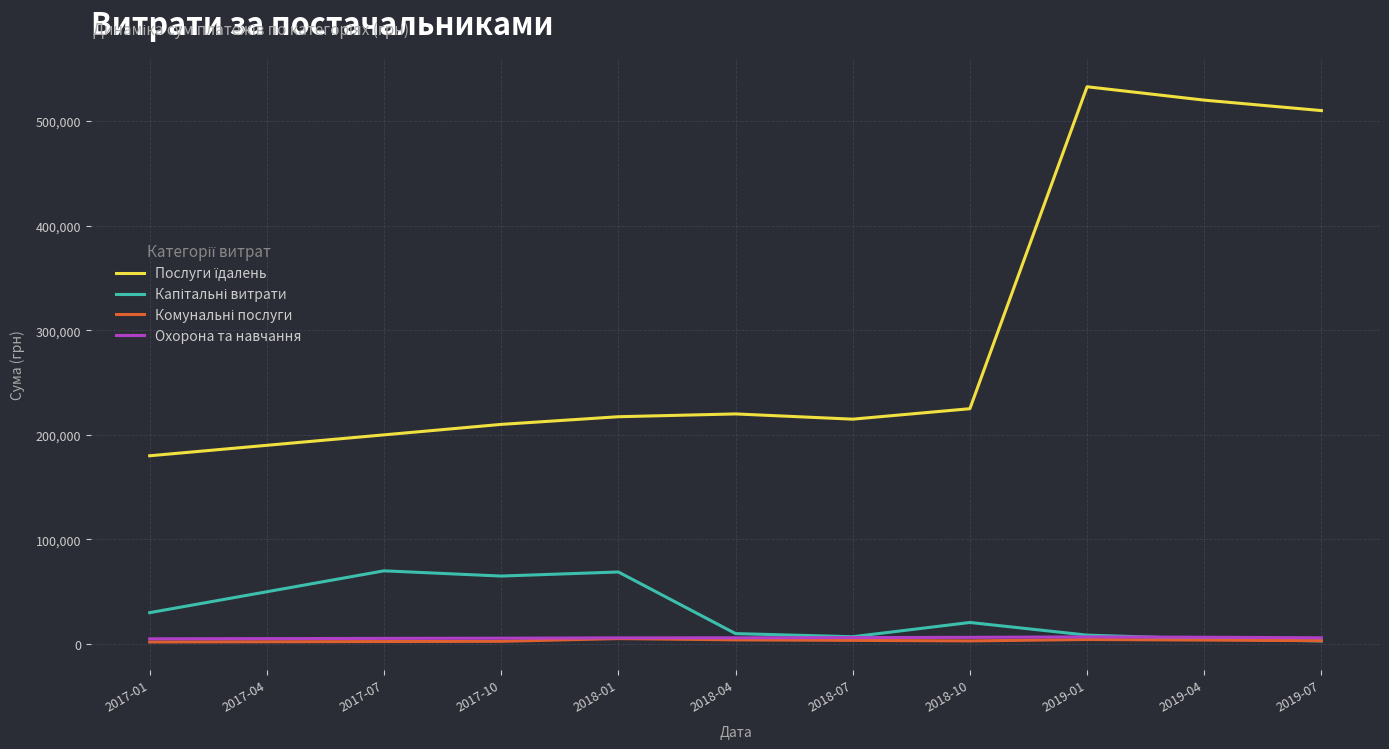

What is the greatest value displayed?

532783